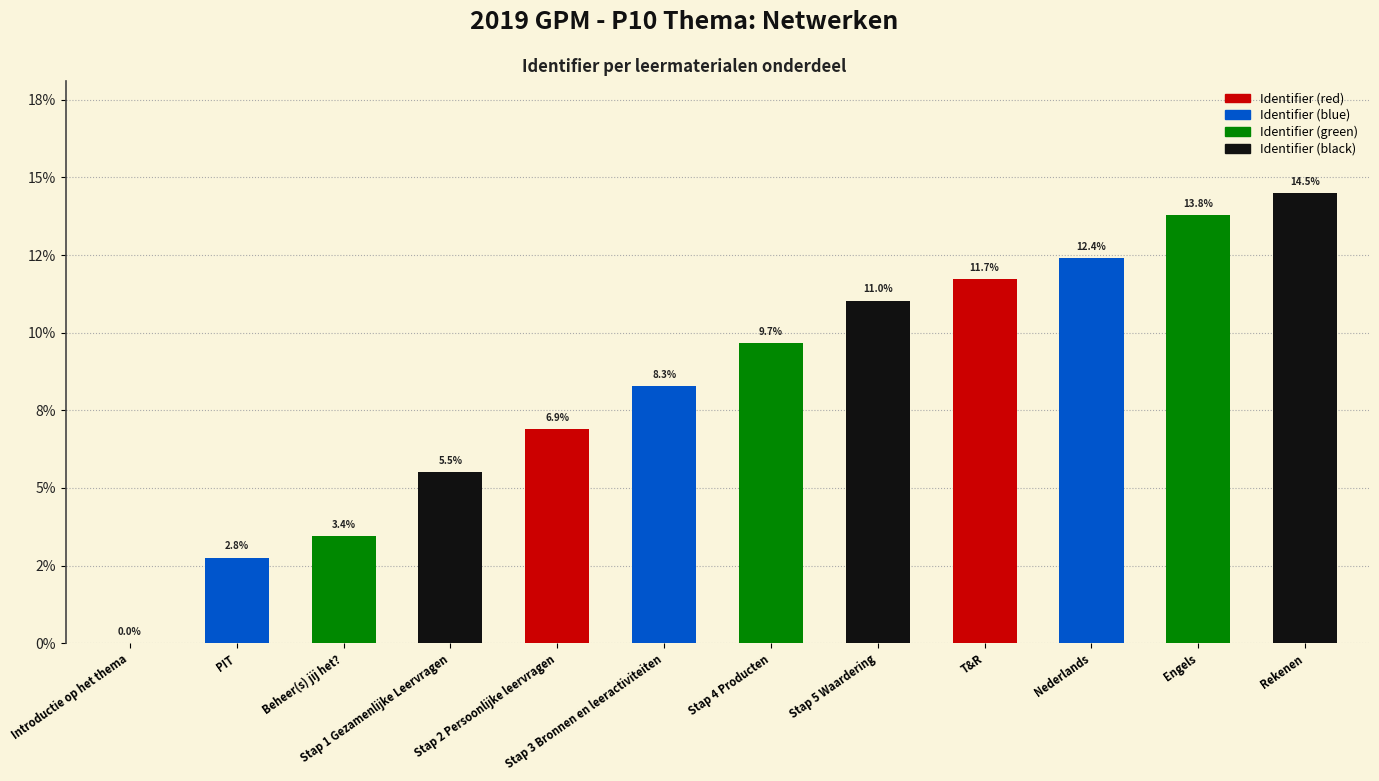

What is the difference between the values at Engels and Nederlands?

1.4